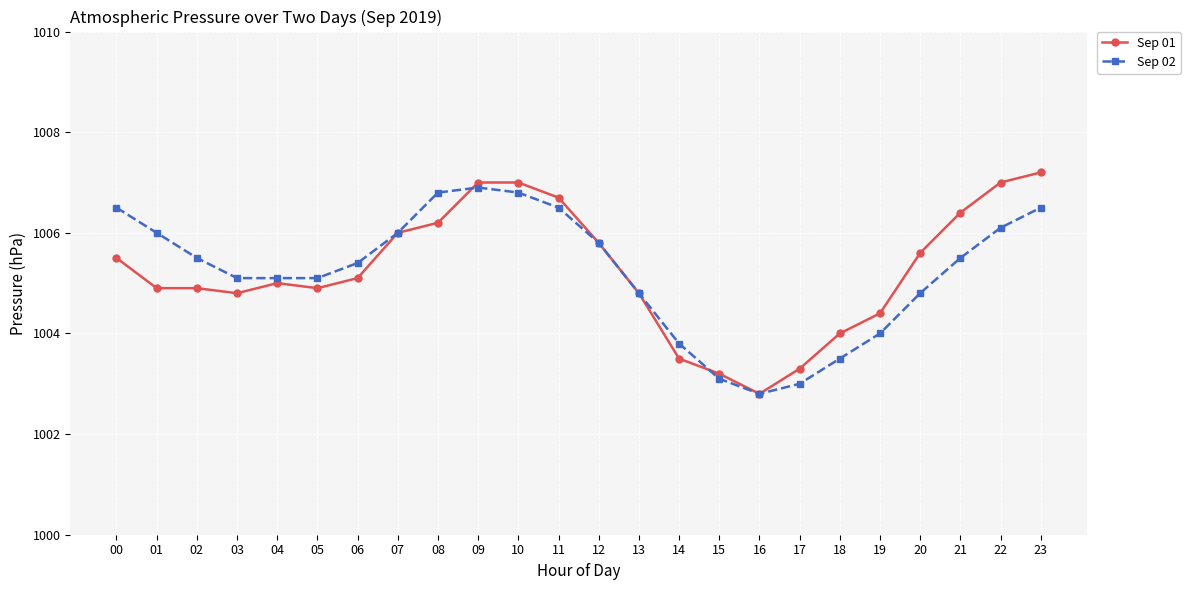

What is the total value across all series at 22?

2013.1